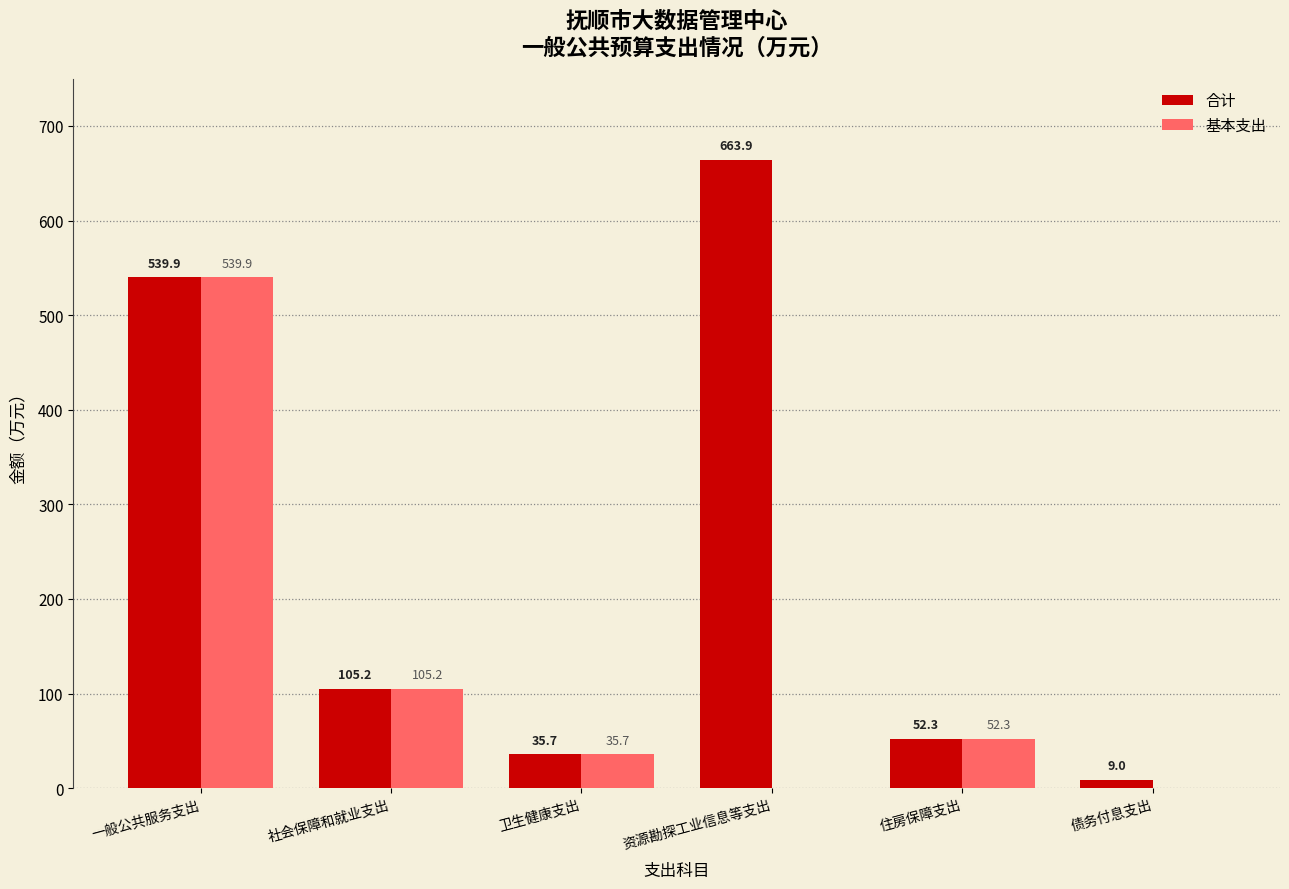

Which series has the largest total across all categories?

合计